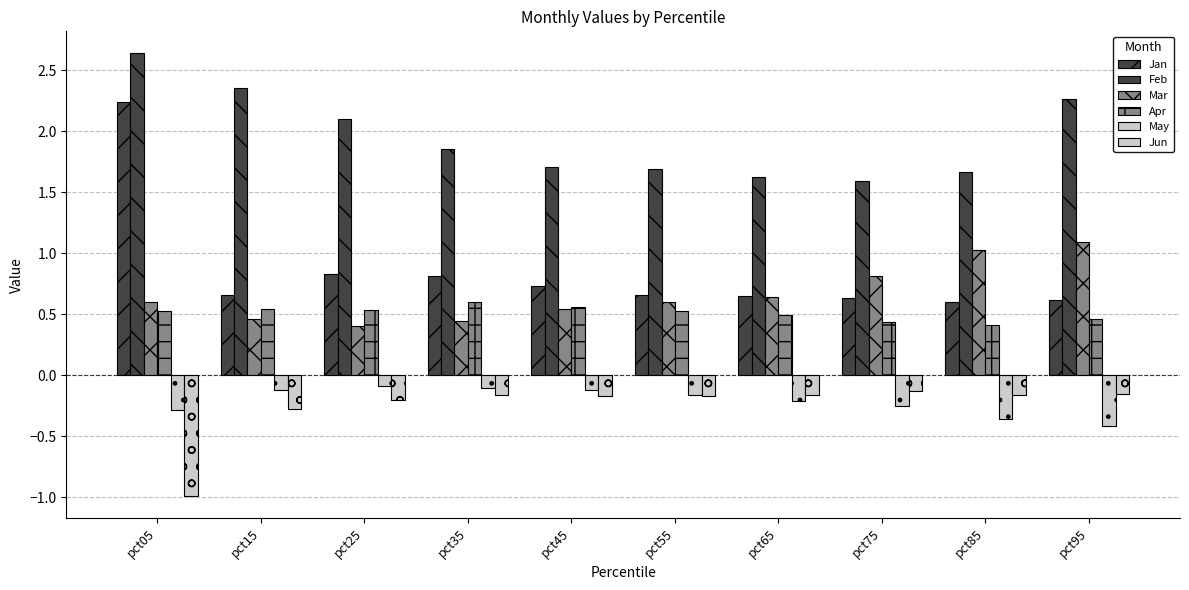

Which category has the highest value across all series?

pct05